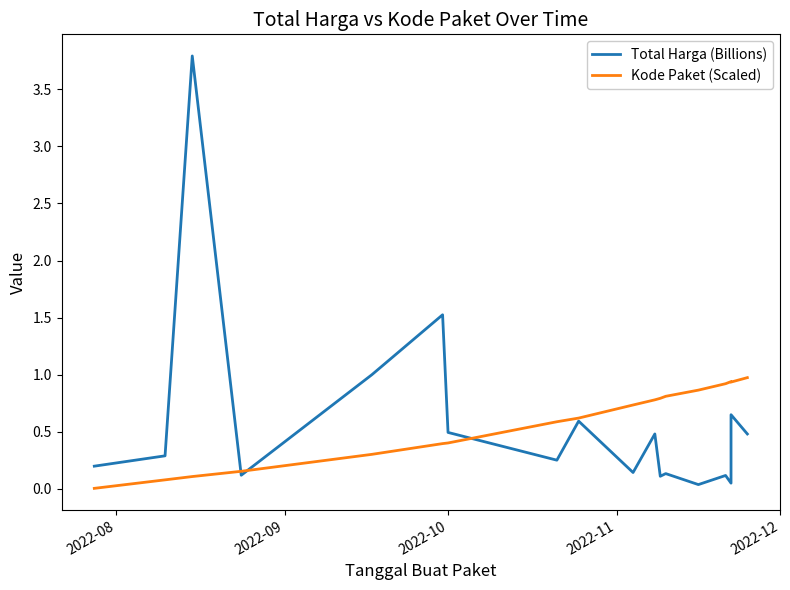

The value of Total Harga (Billions) at 2022-11 is 0.1. True or false?

True